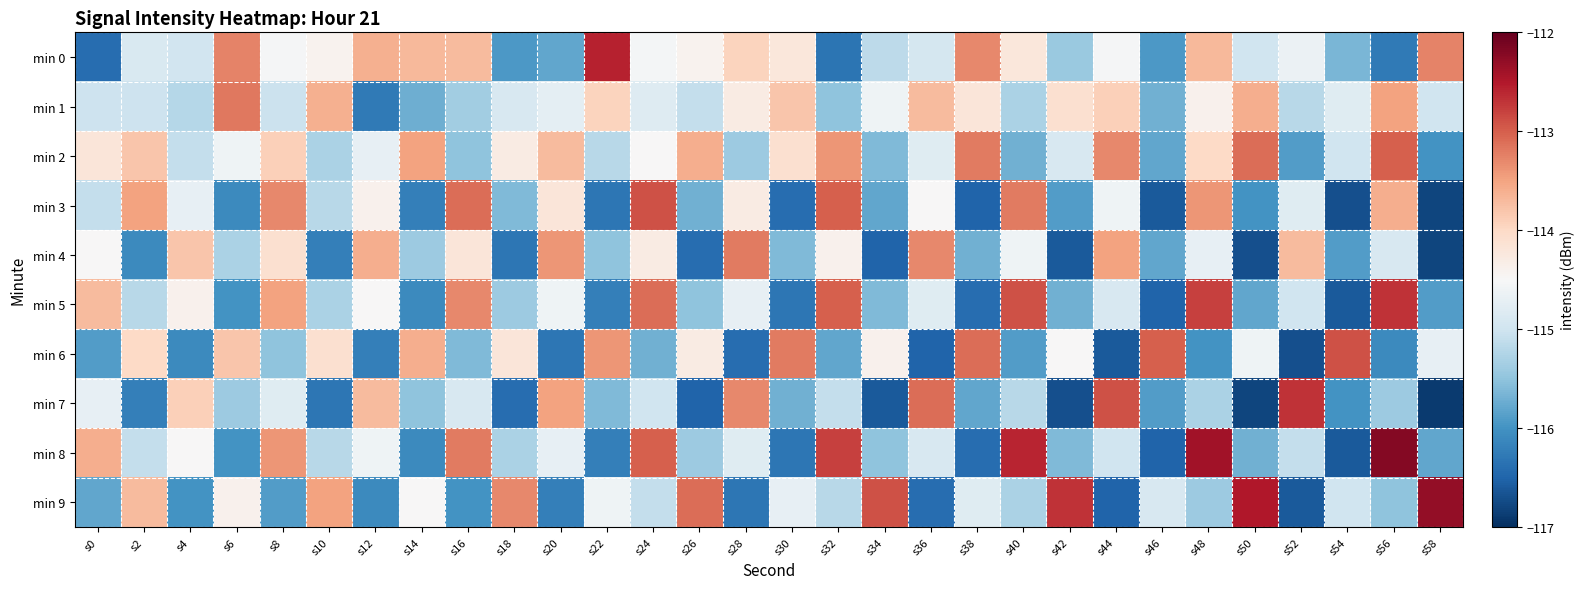

Between s30 and s32, which series saw the biggest shift?

min 8